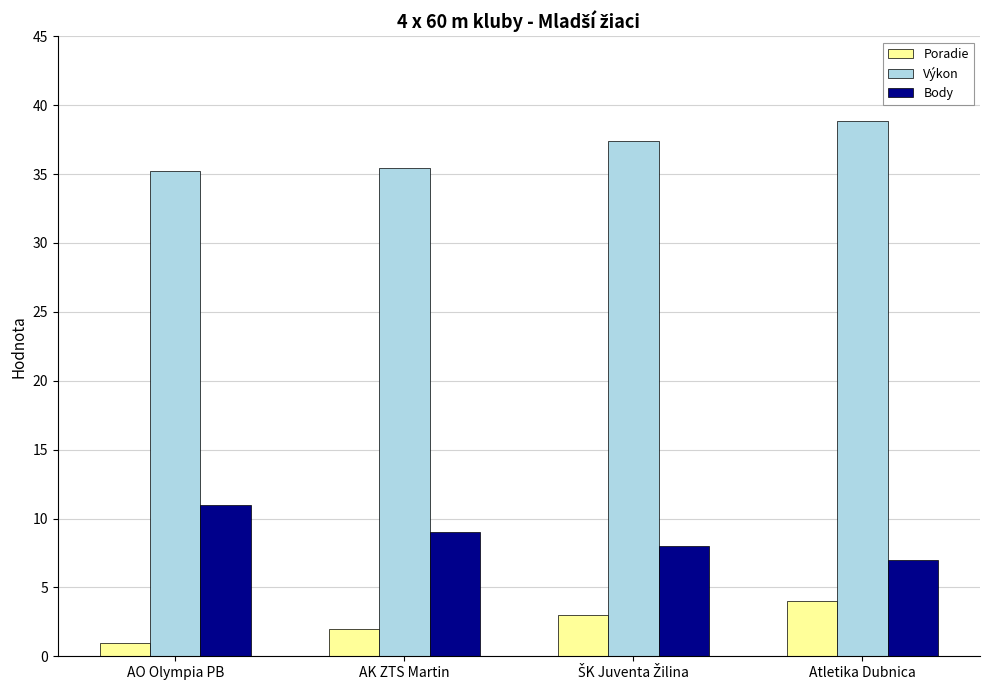

What are all the series names shown in the legend?

Poradie, Výkon, Body